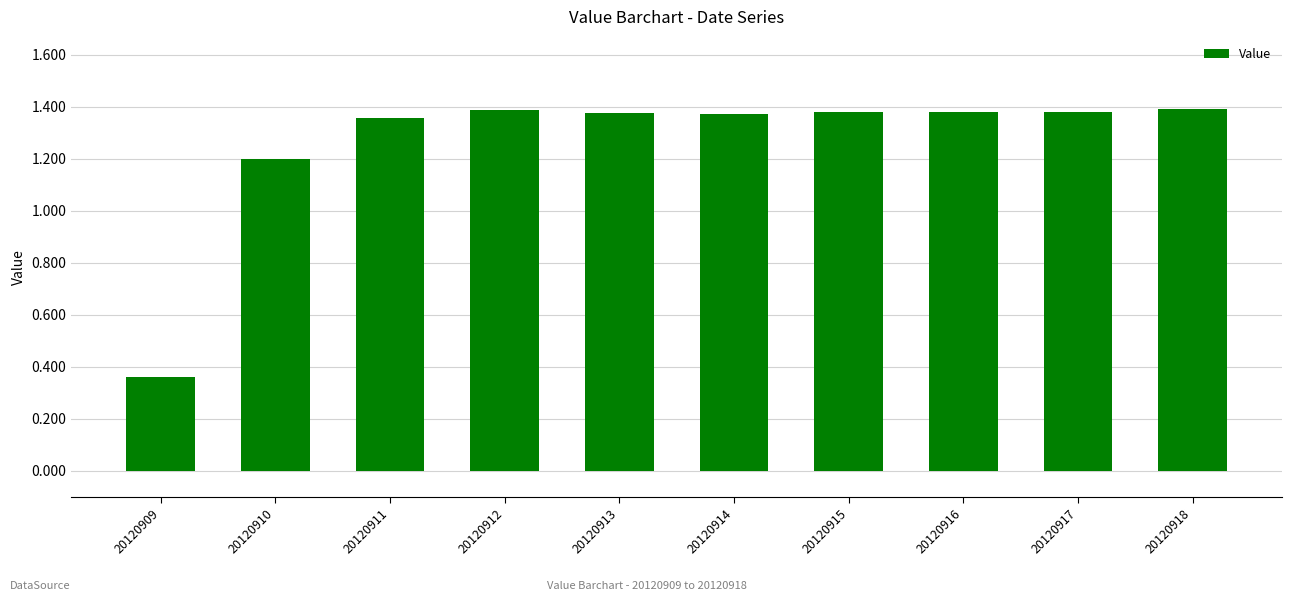

What is the sum of all values?

12.6